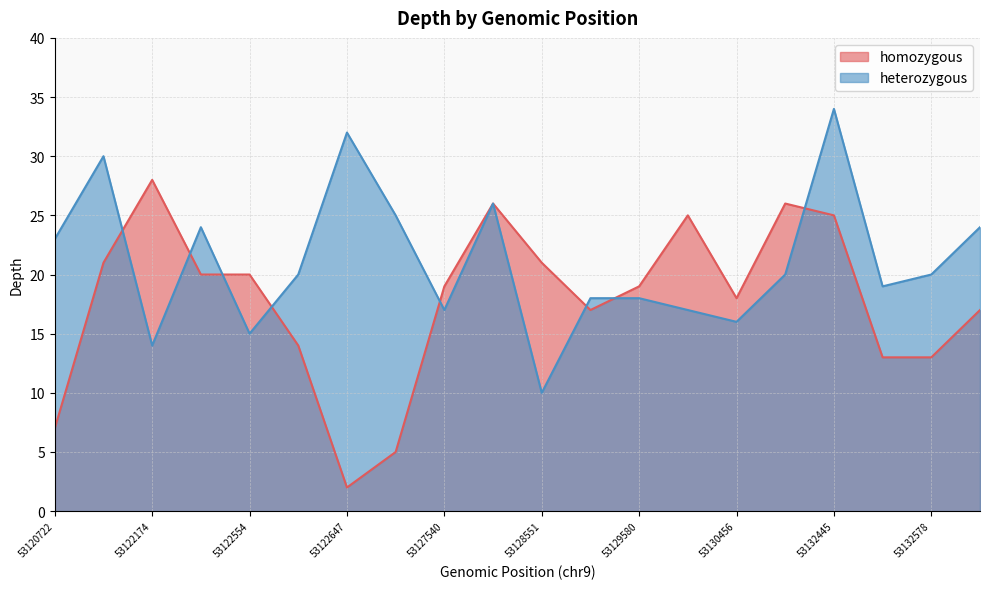

What are all the series names shown in the legend?

homozygous, heterozygous